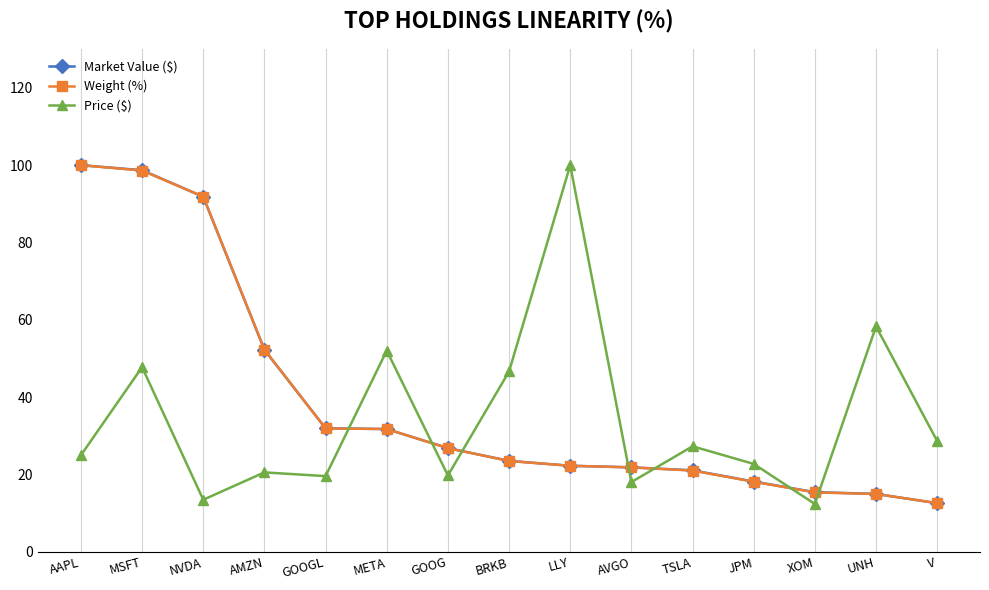

At which label is Market Value ($) closest to 56?

AMZN